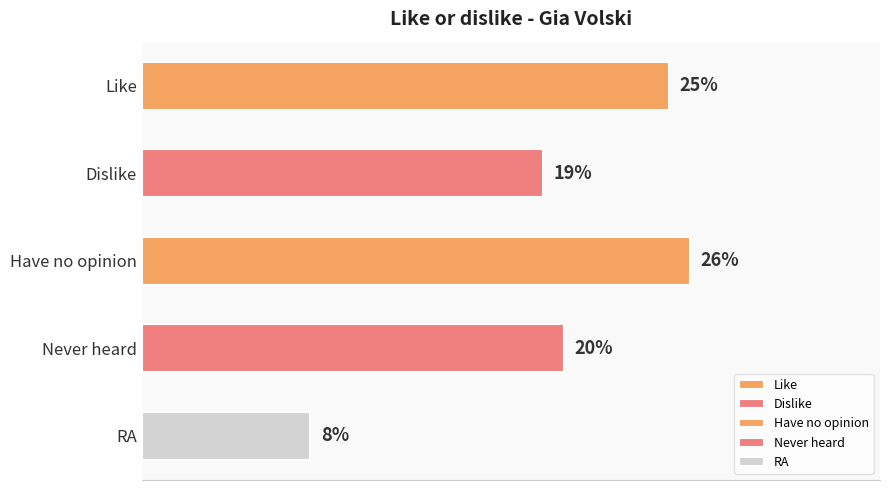

Between Have no opinion and Dislike, which is larger?

Have no opinion